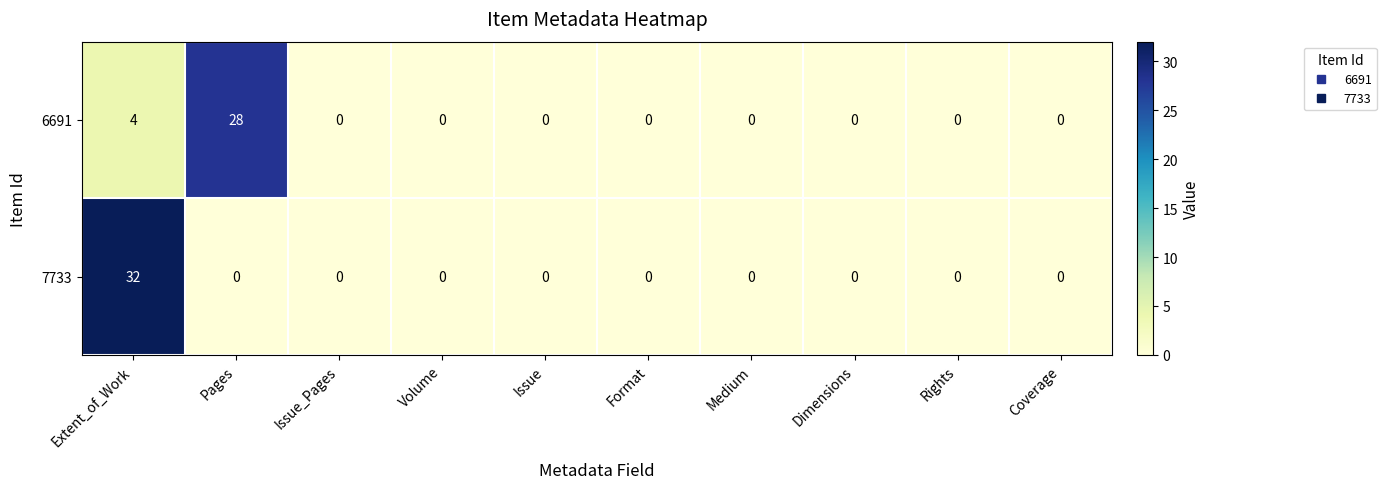

How many values in 6691 are above zero?

2